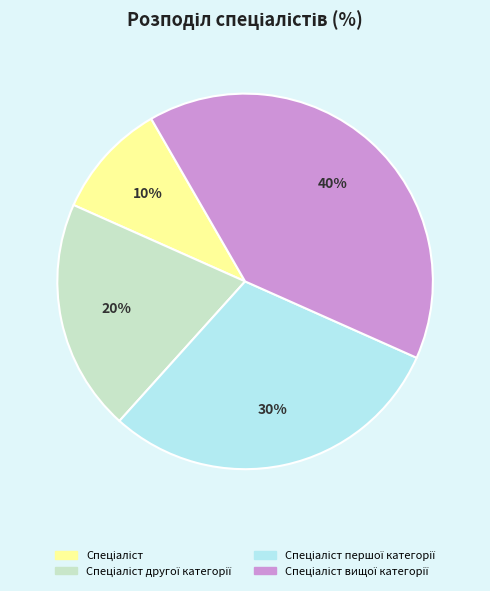

Does any single category account for the majority?

No